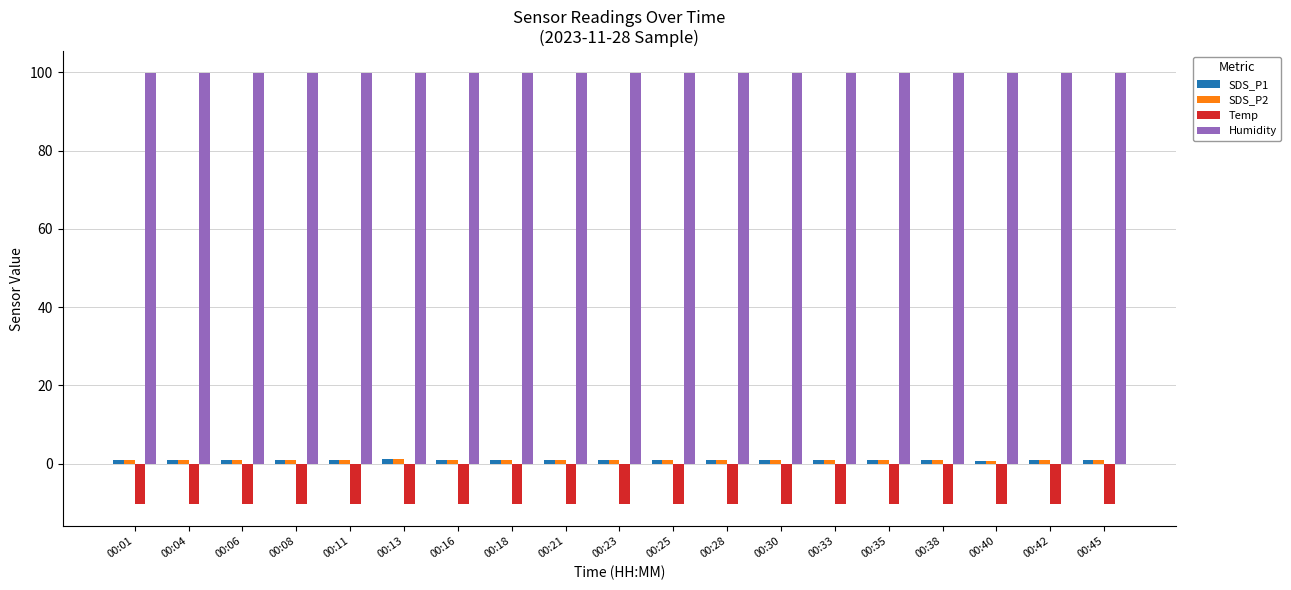

The Humidity series shows 33.6 at 00:42. True or false?

False